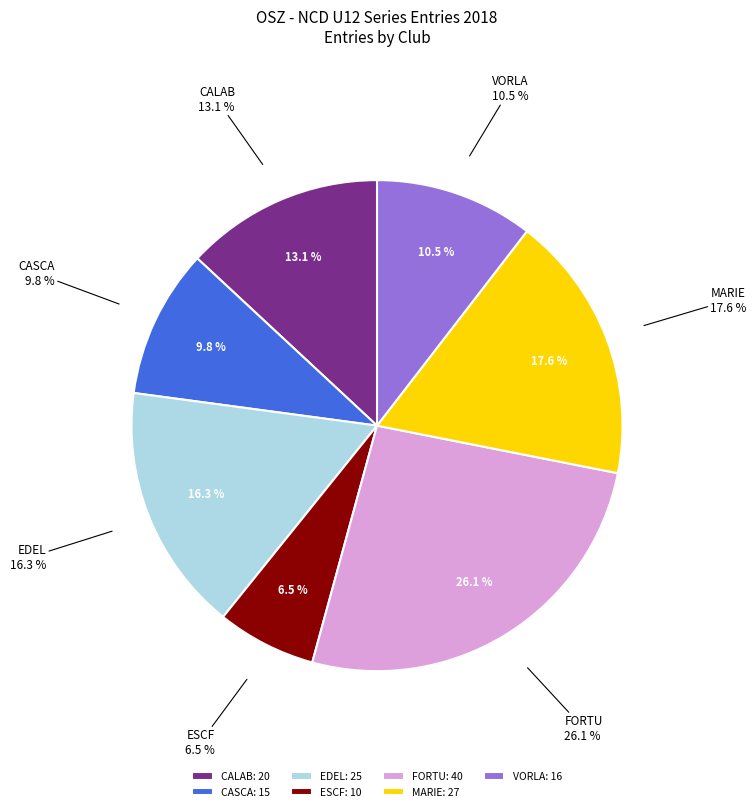

True or false: ESCF accounts for 1% of the total.

False